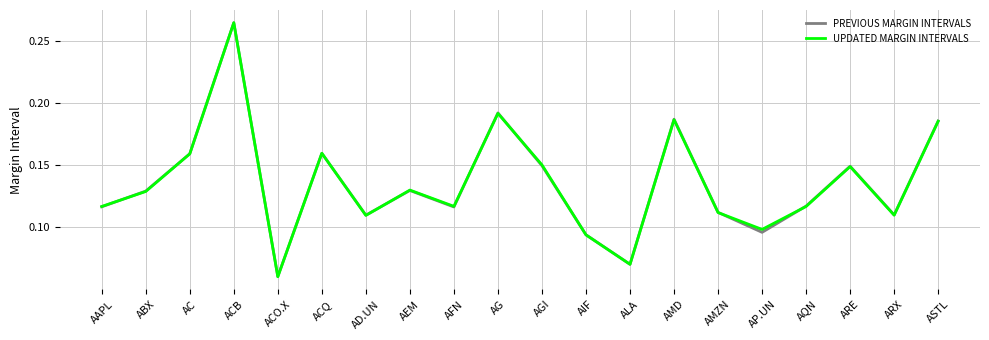

The PREVIOUS MARGIN INTERVALS series shows 0.3 at AG. True or false?

False